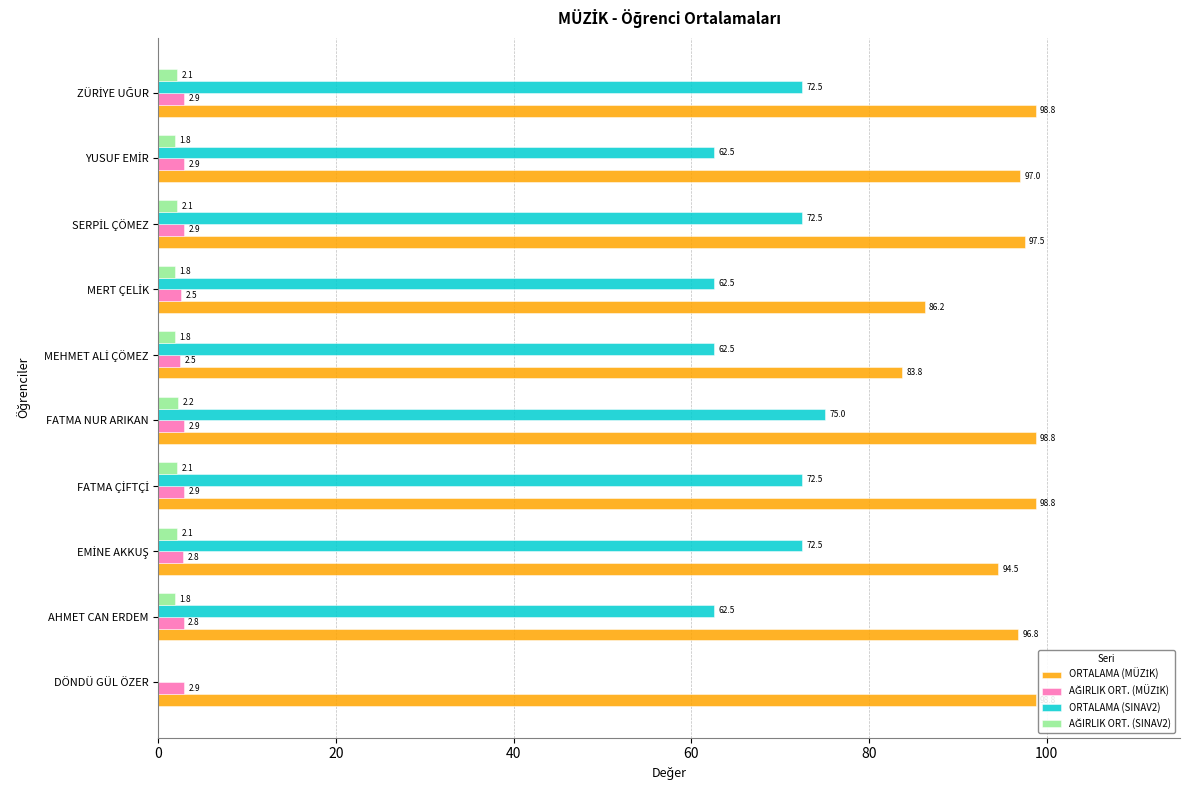

Reading right to left, extract all data points from this chart.

ORTALAMA (MÜZİK): 98.8	97.0	97.5	86.2	83.8	98.8	98.8	94.5	96.8	98.8
AĞIRLIK ORT. (MÜZİK): 2.9	2.9	2.9	2.5	2.5	2.9	2.9	2.8	2.8	2.9
ORTALAMA (SINAV2): 72.5	62.5	72.5	62.5	62.5	75.0	72.5	72.5	62.5	0.0
AĞIRLIK ORT. (SINAV2): 2.1	1.8	2.1	1.8	1.8	2.2	2.1	2.1	1.8	0.0